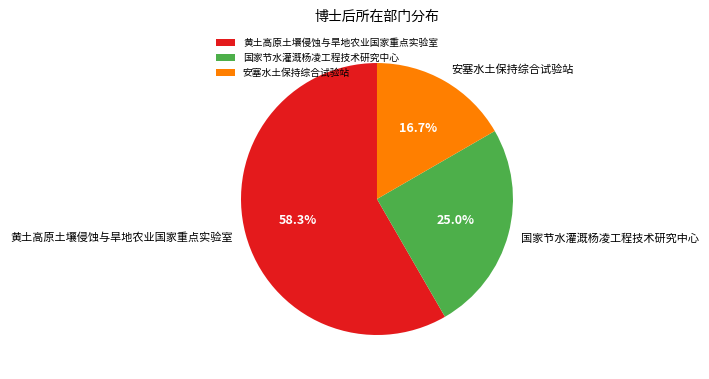

Which slice is the smallest?

安塞水土保持综合试验站